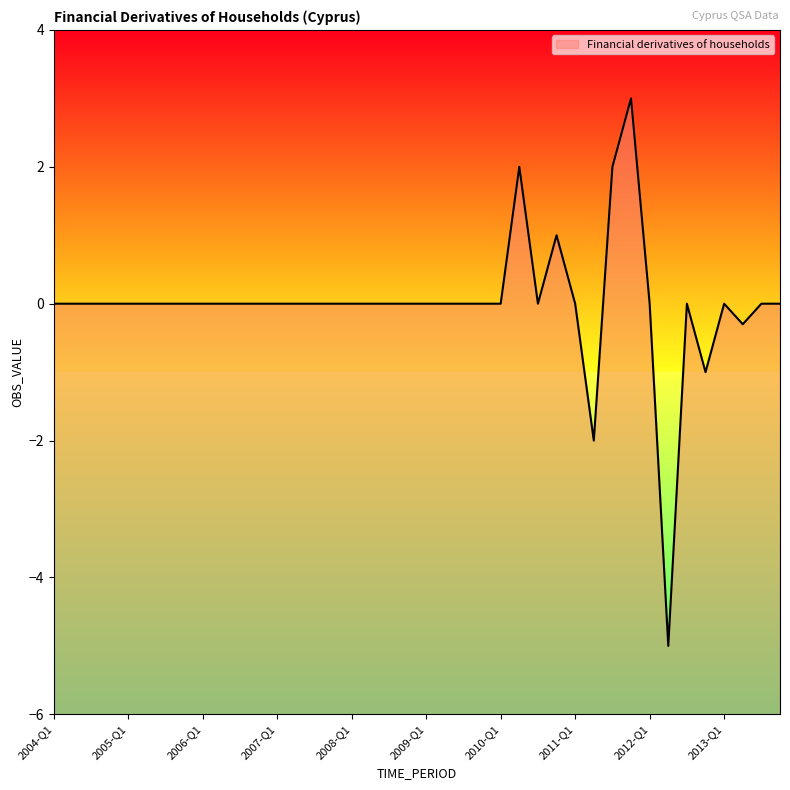

At which label does the data first exceed 0?

2010-Q2